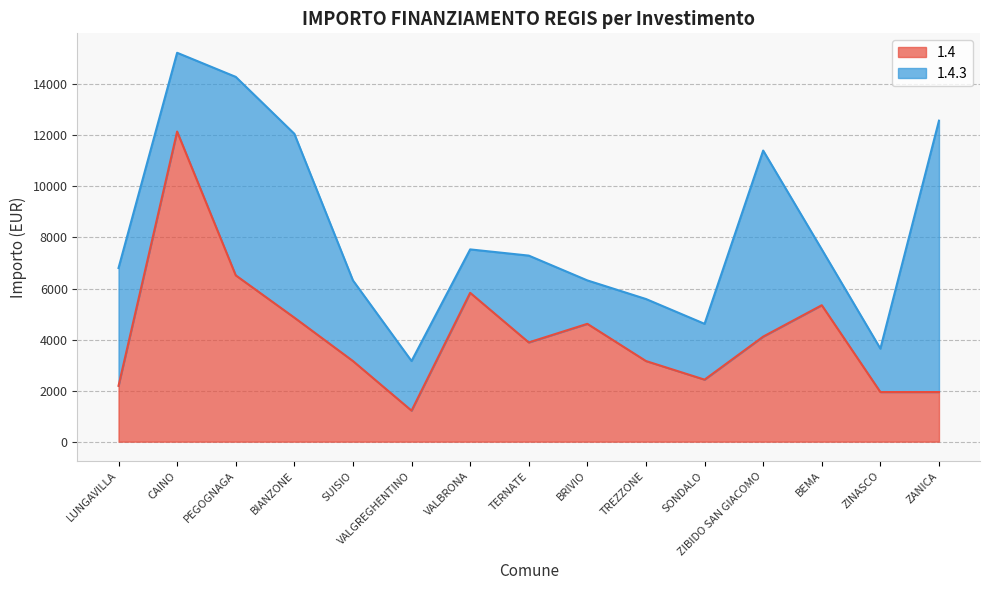

What is the average value?

4224